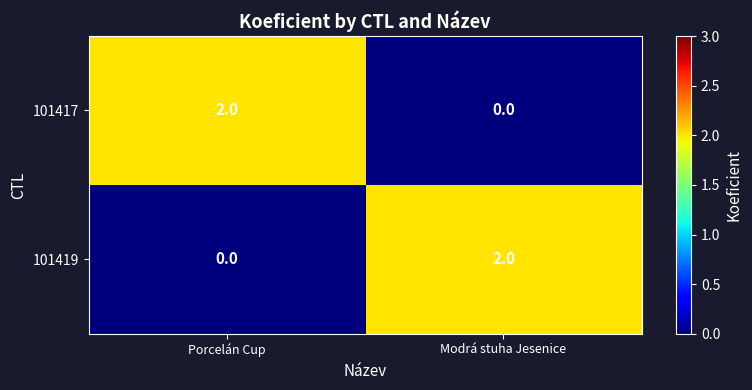

The 101417 series shows 1 at Modrá stuha Jesenice. True or false?

False